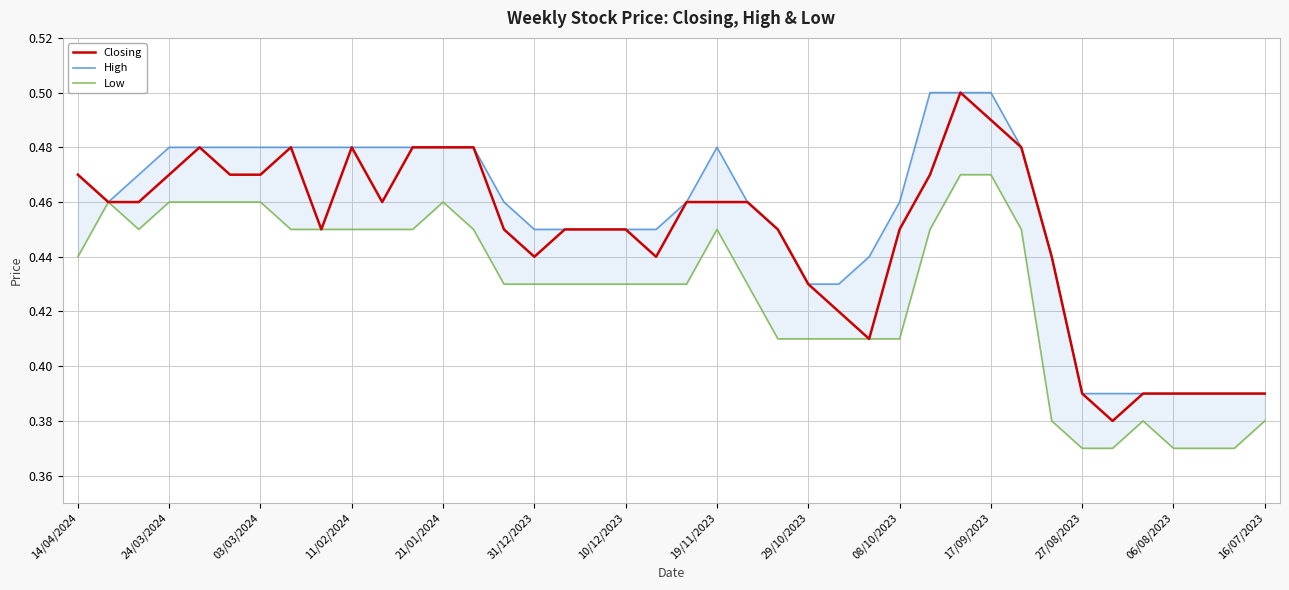

Is the value of Low at 26 greater than the value of High at 14/04/2024?

No